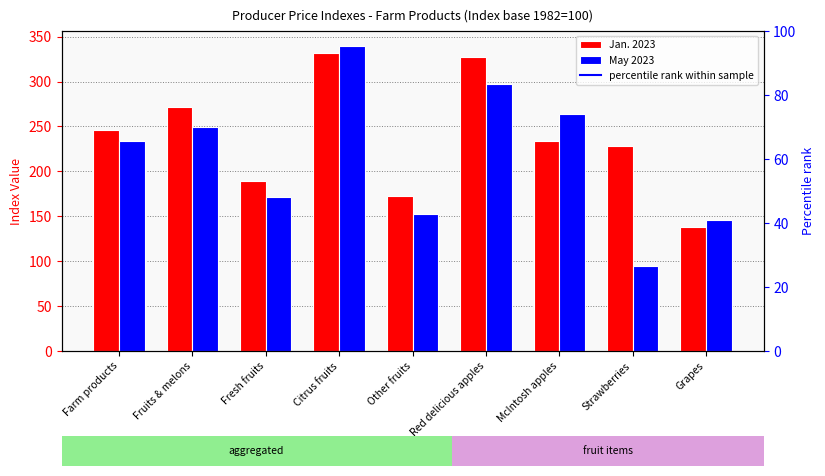

What is the total value across all series at Fruits & melons?

521.2